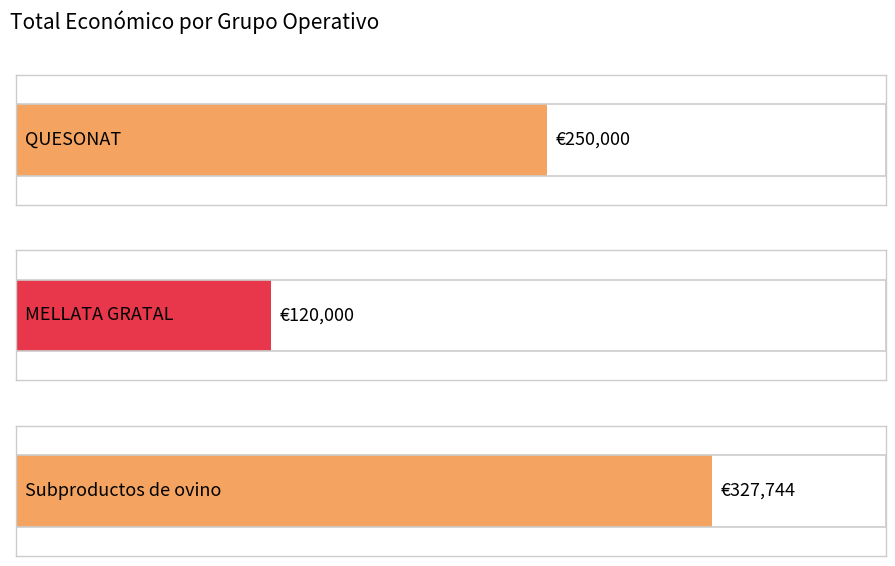

Which has a higher value, QUESONAT or MELLATA GRATAL?

QUESONAT